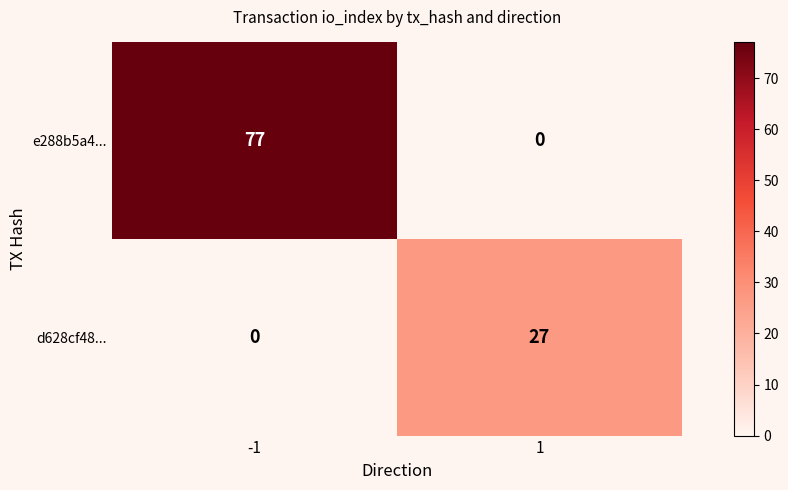

Is it true that e288b5a4... equals 0 at 1?

True